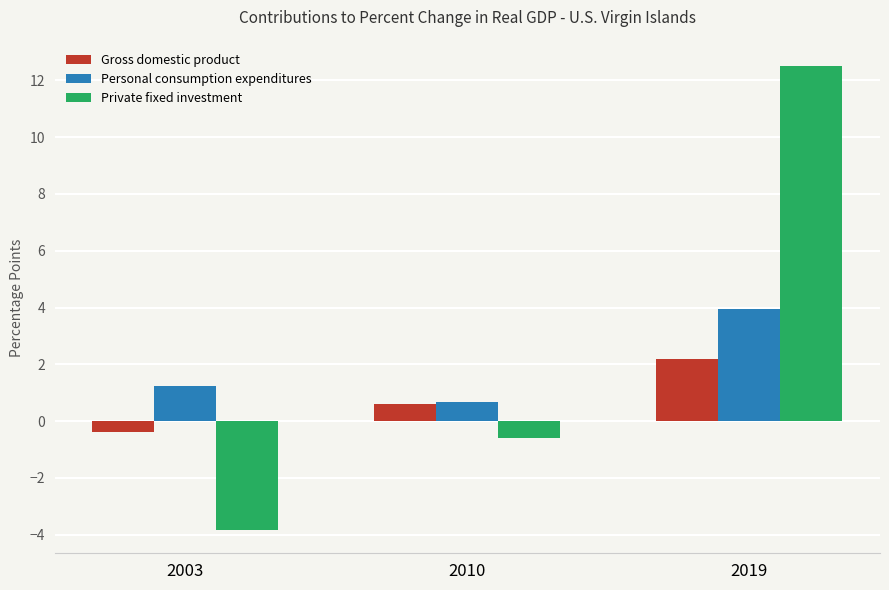

Between 2003 and 2010, which series saw the biggest shift?

Private fixed investment